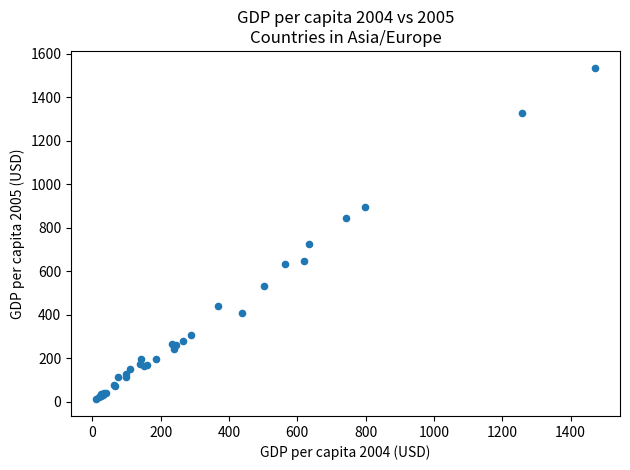

What Y value in the scatter plot is closest to 774?

726.5